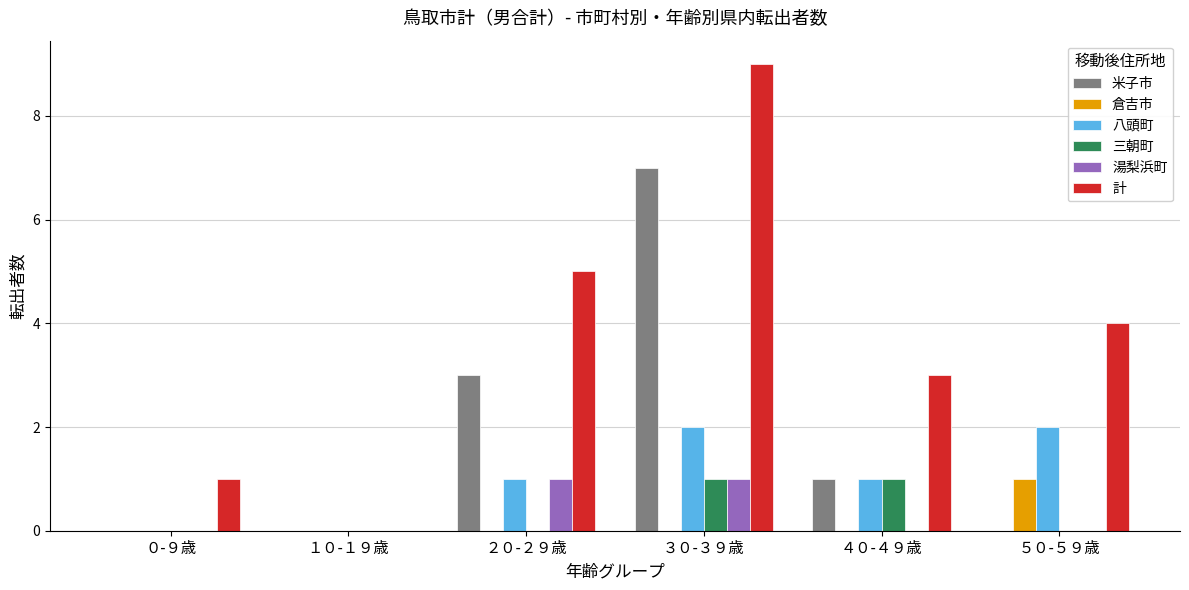

What is the maximum value shown in the chart?

9